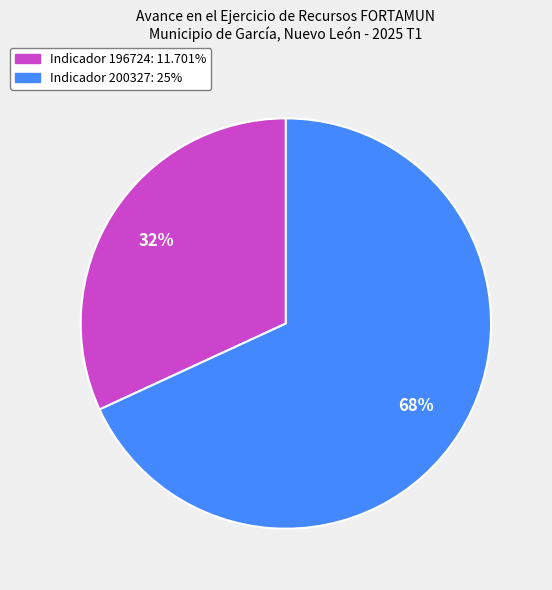

Does any single category account for the majority?

Yes